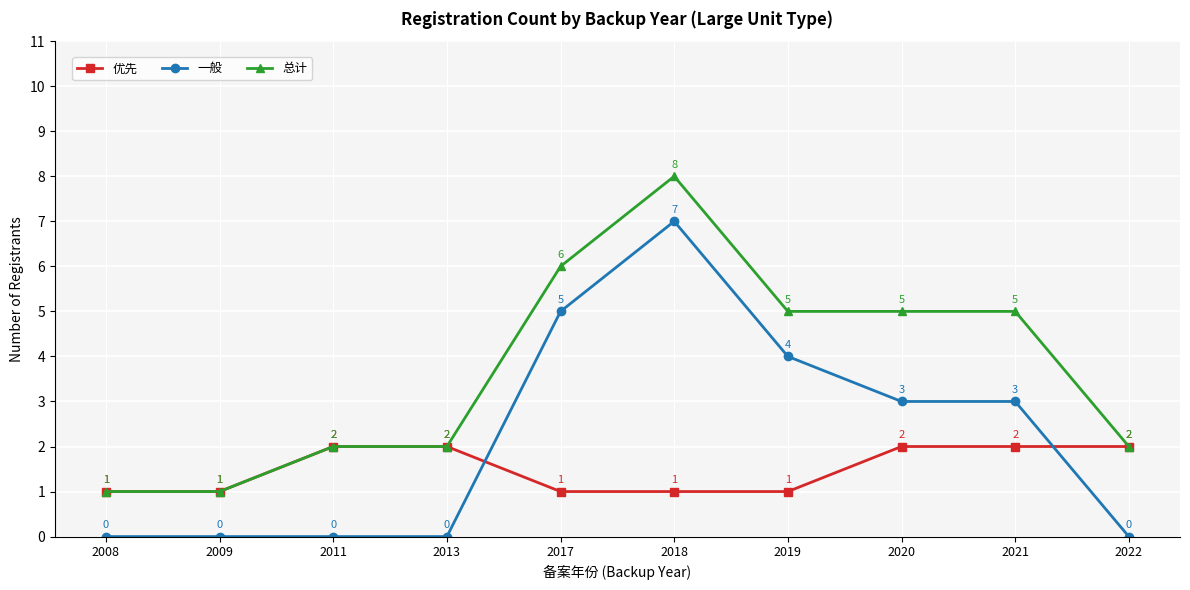

How many series are shown in this chart?

3